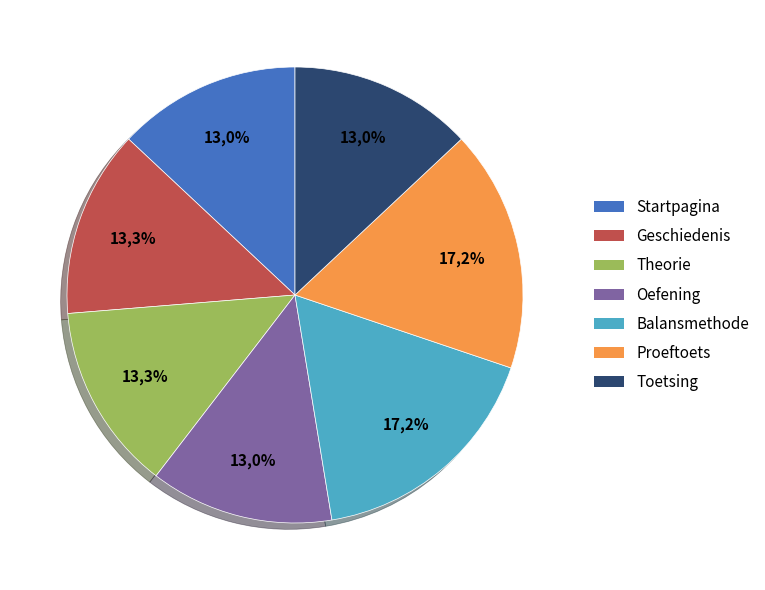

What is the total percentage of Balansmethode and Geschiedenis?

30.5%